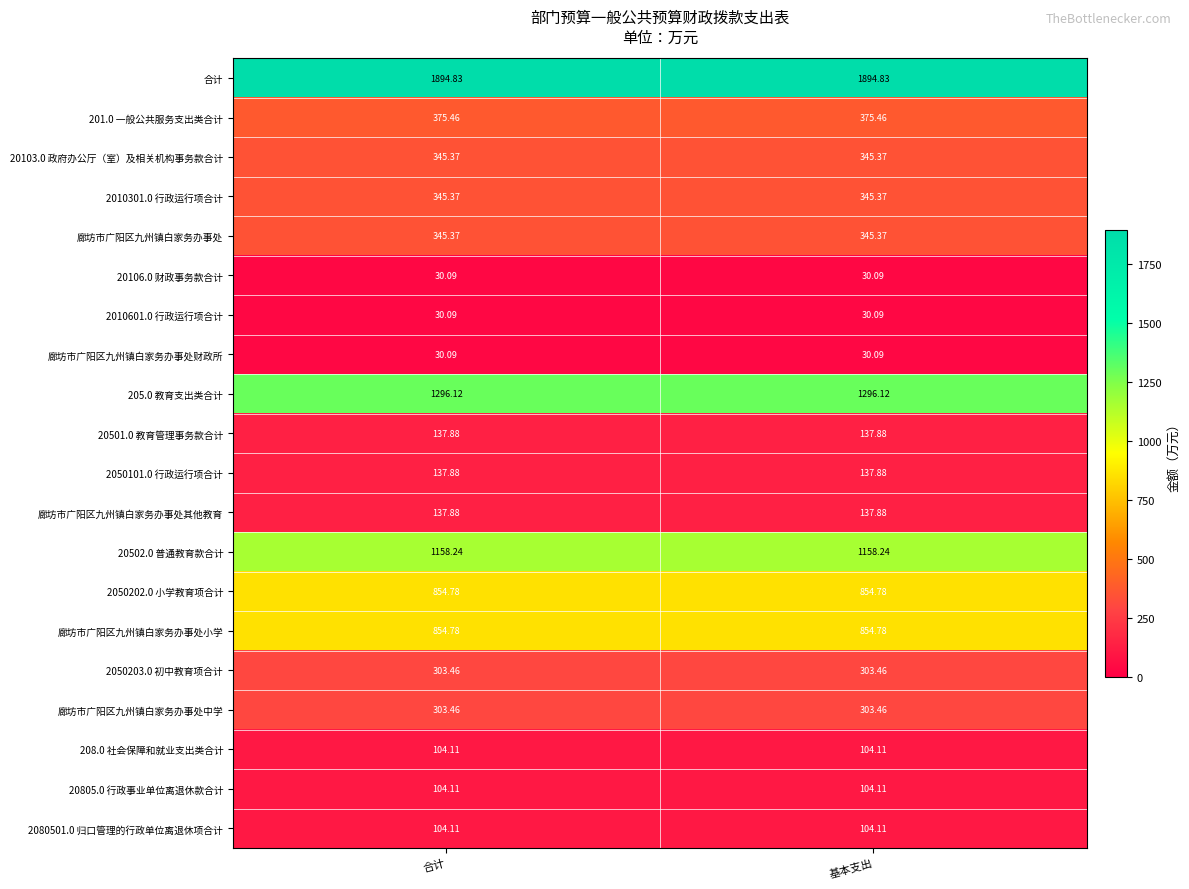

Which series has the largest total across all categories?

合计